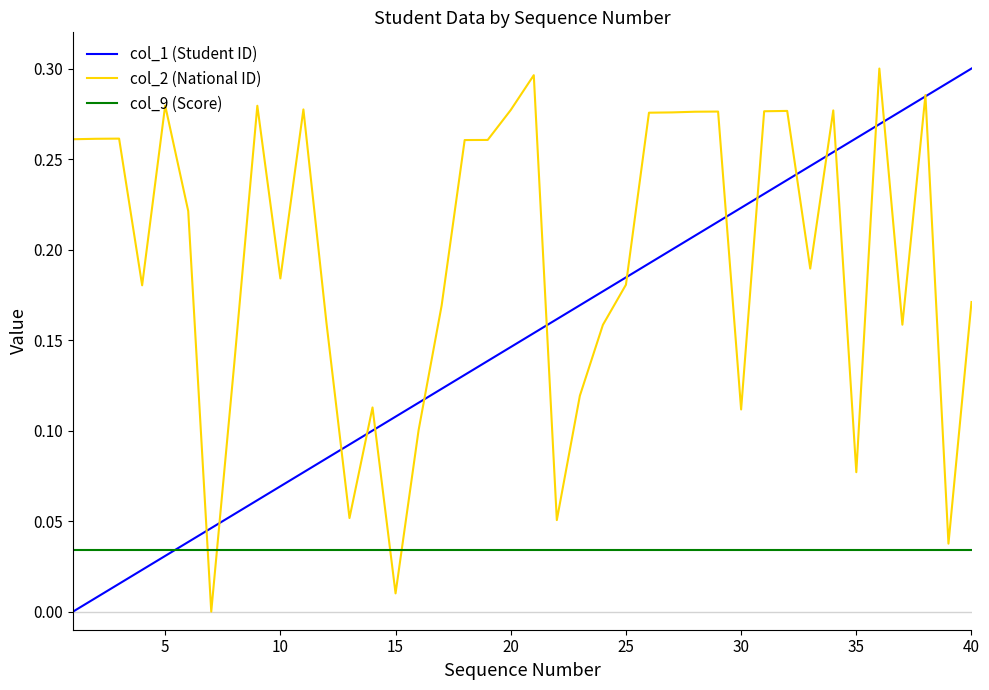

List the series in order of their overall mean, lowest first.

col_9 (Score), col_1 (Student ID), col_2 (National ID)